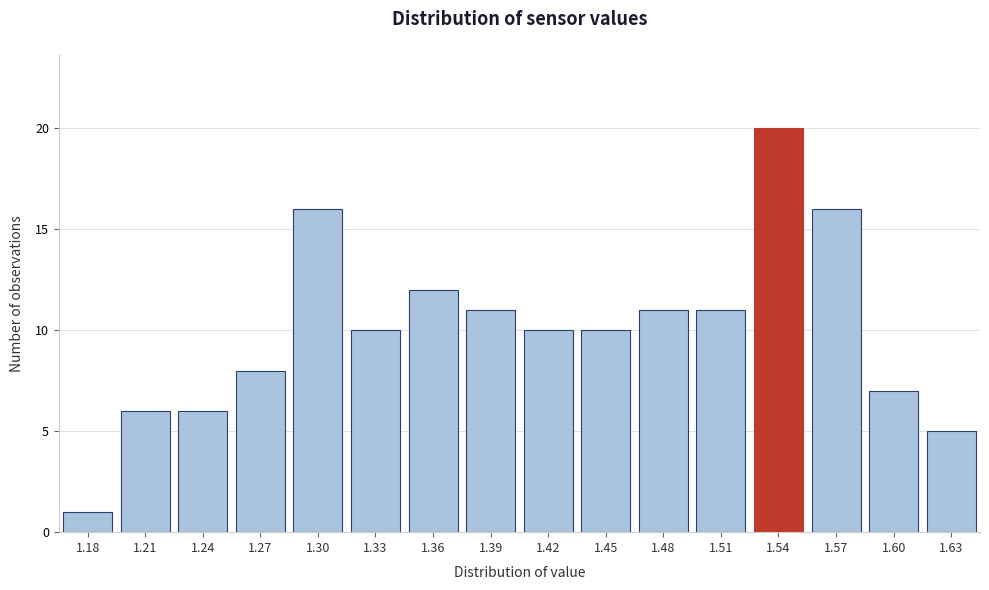

Reading left to right, list all the values displayed in this chart.

1	6	6	8	16	10	12	11	10	10	11	11	20	16	7	5